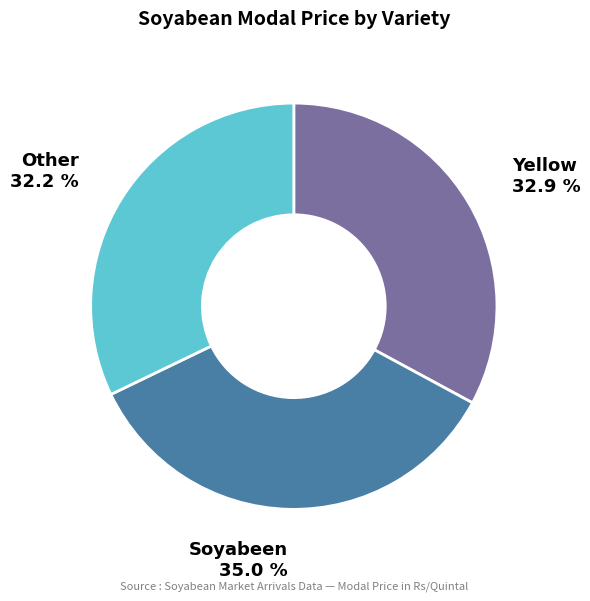

Does any single category account for the majority?

No